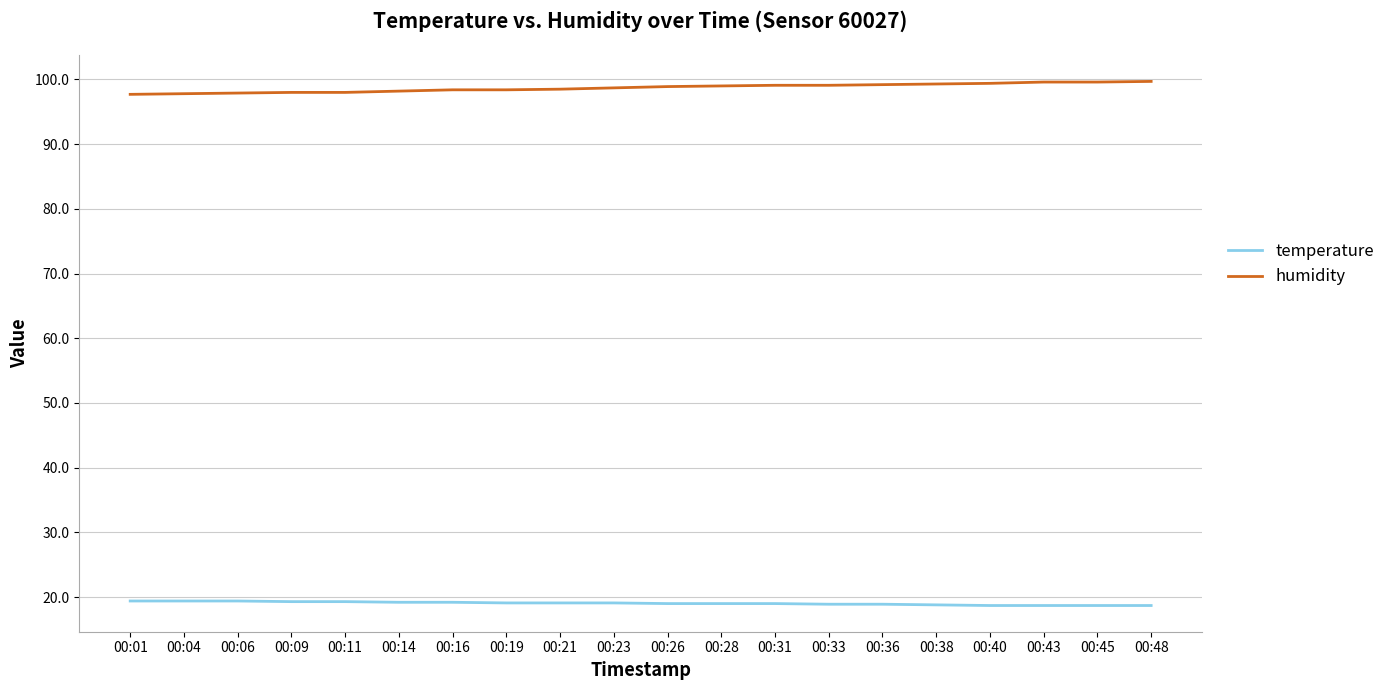

How many series are shown in this chart?

2